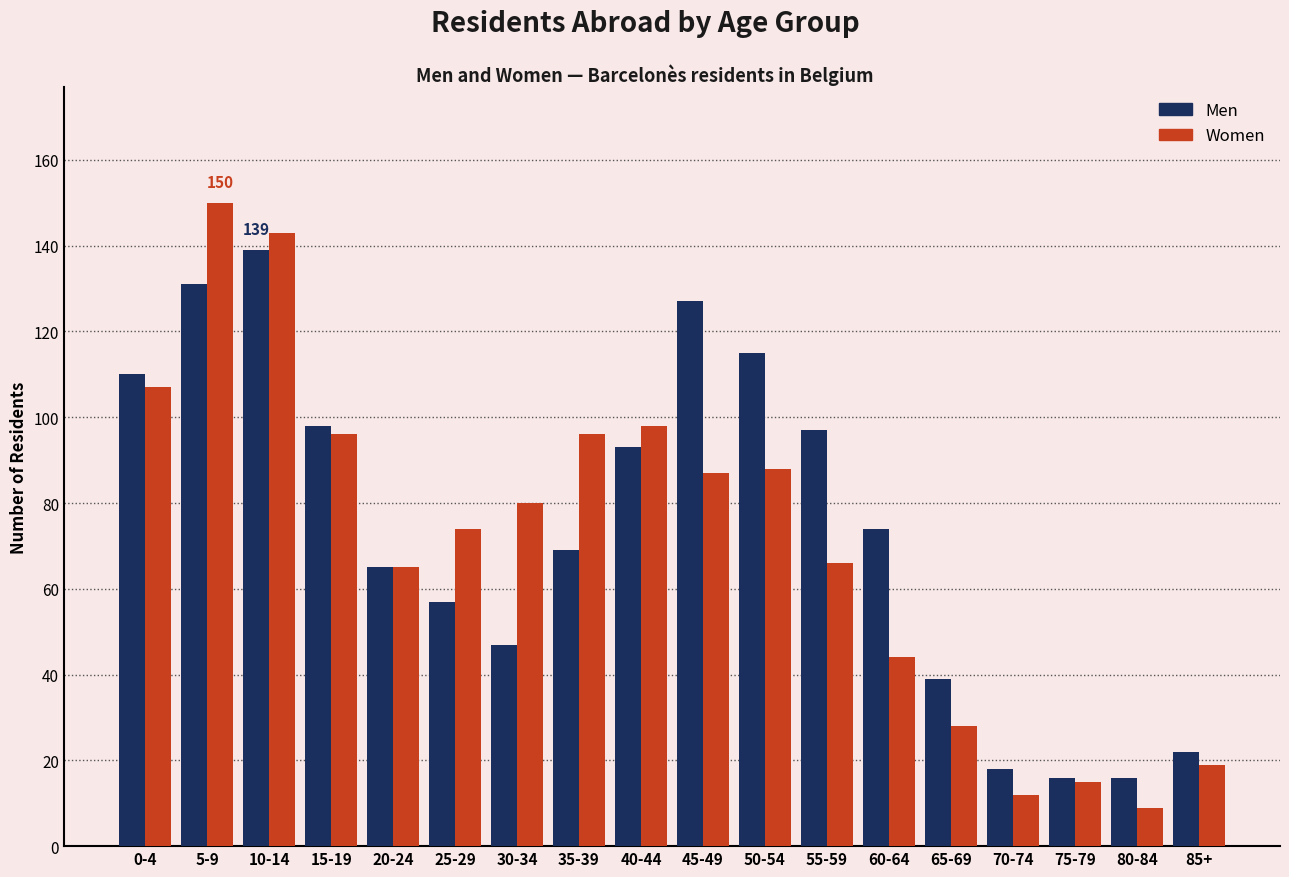

Which series changed the most between 25-29 and 65-69?

Women